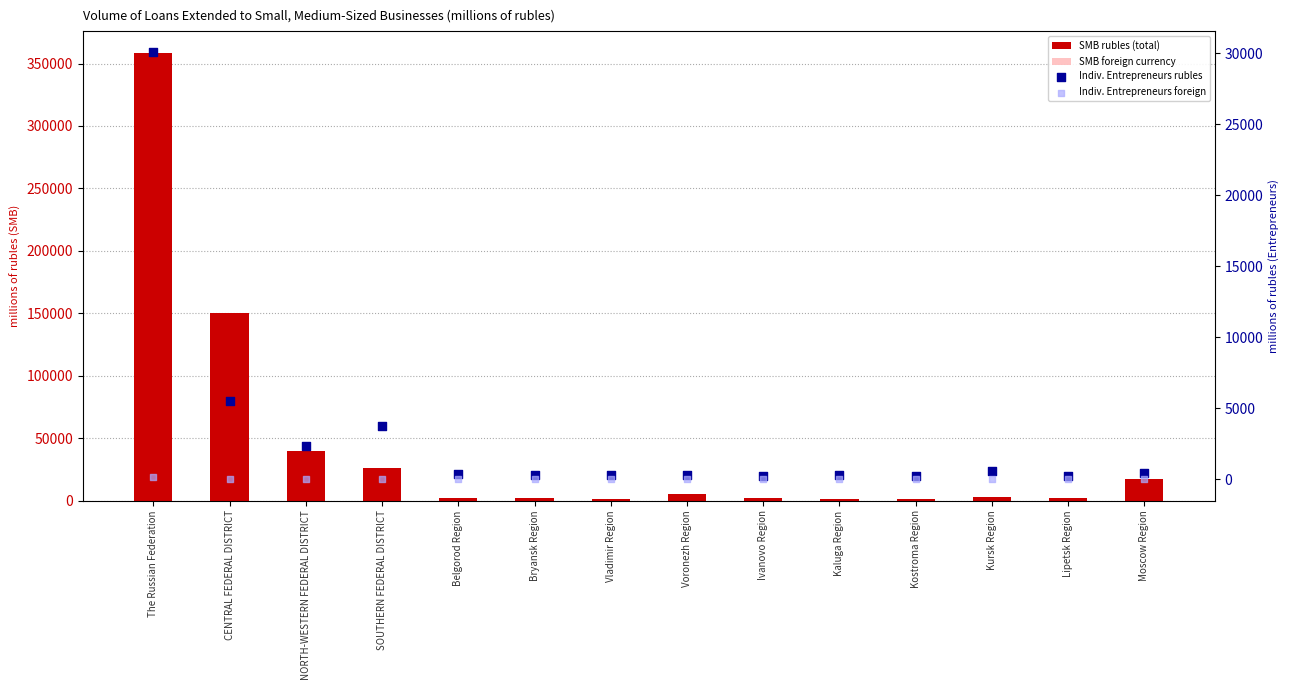

What is the total value across all series at Kursk Region?

3234